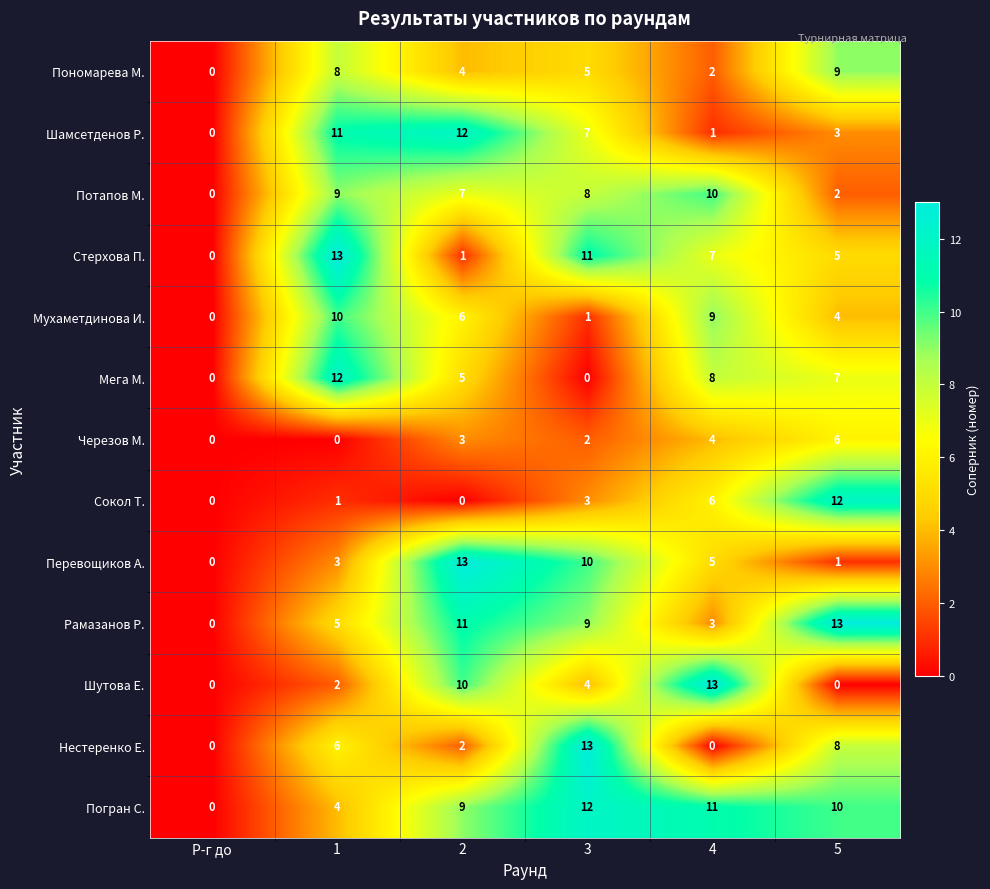

List the labels in order of Потапов М. value, largest first.

4, 1, 3, 2, 5, Р-г до